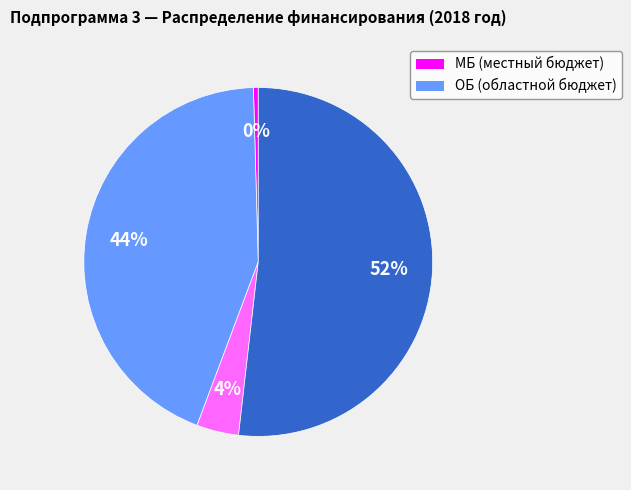

To the nearest percent, what is the average slice percentage?

25%